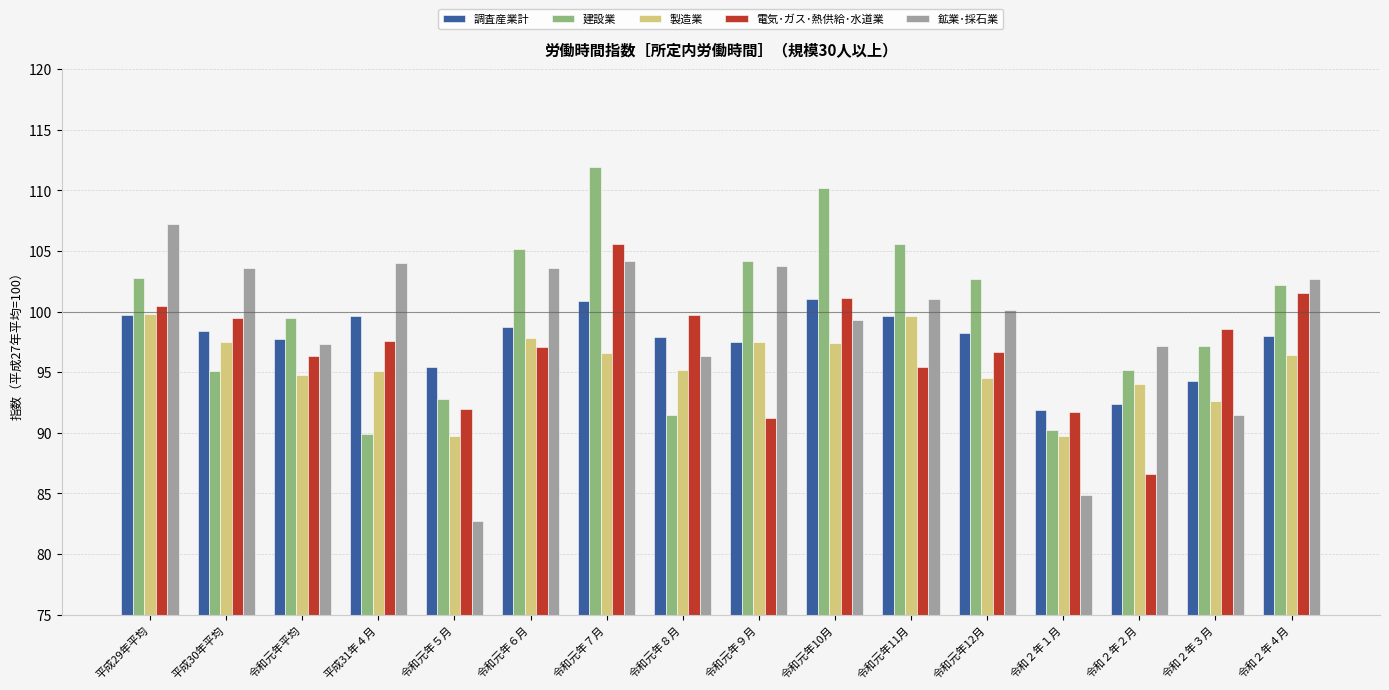

Read the 調査産業計 value at 令和元年平均.

97.7